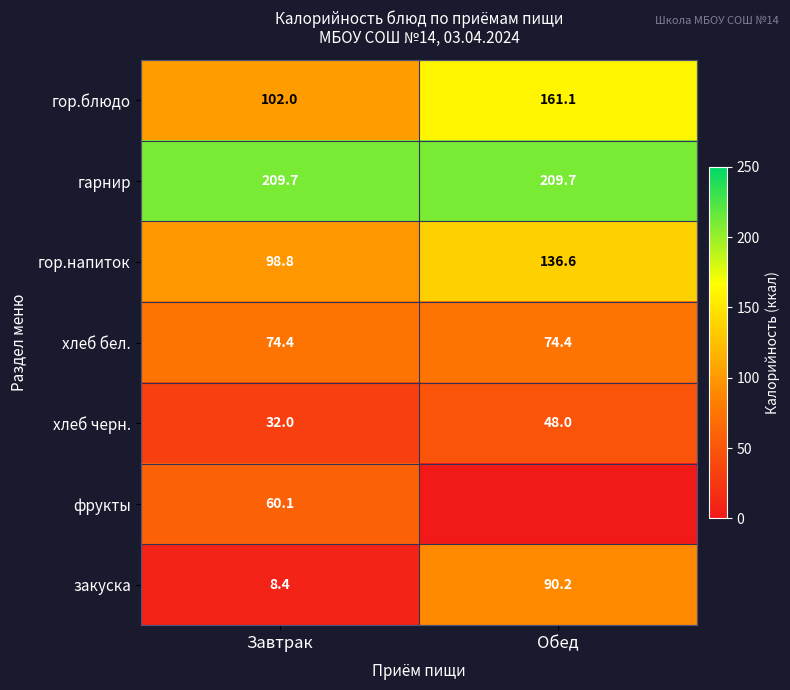

True or false: гор.напиток has a value of 188.8 at Обед.

False